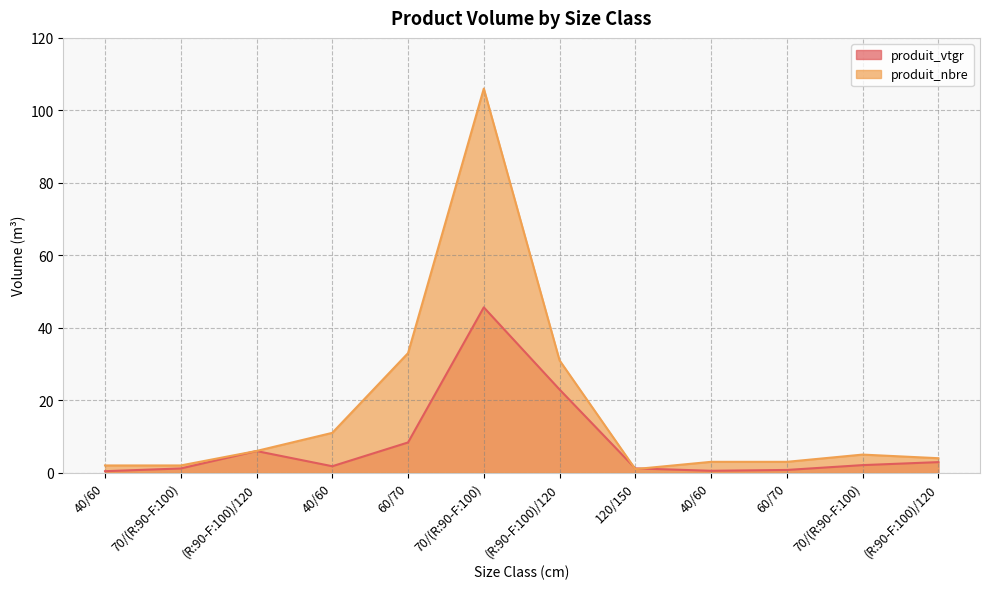

What is the smallest value displayed?

0.4